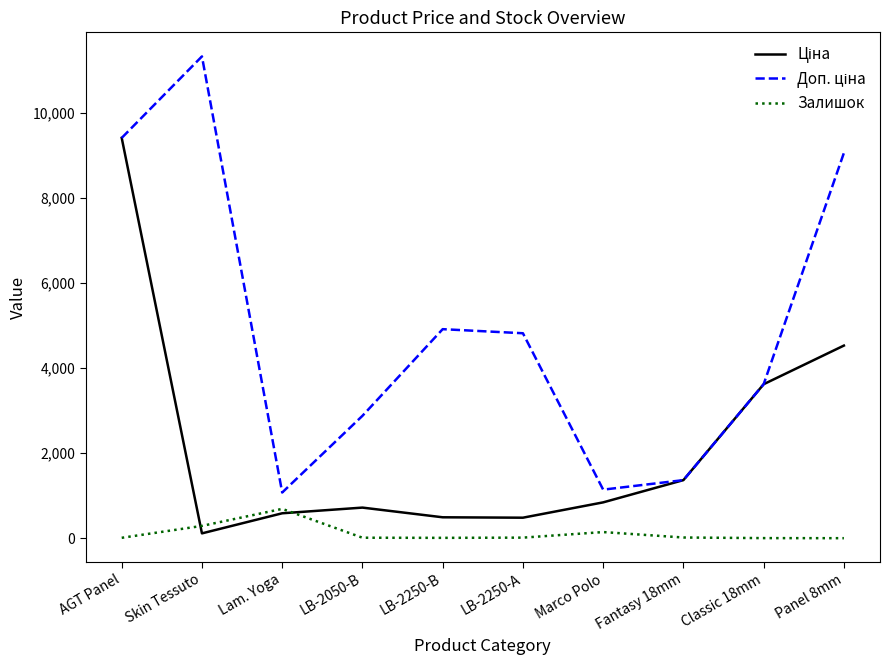

What is the total value across all series at Panel 8mm?

13594.3